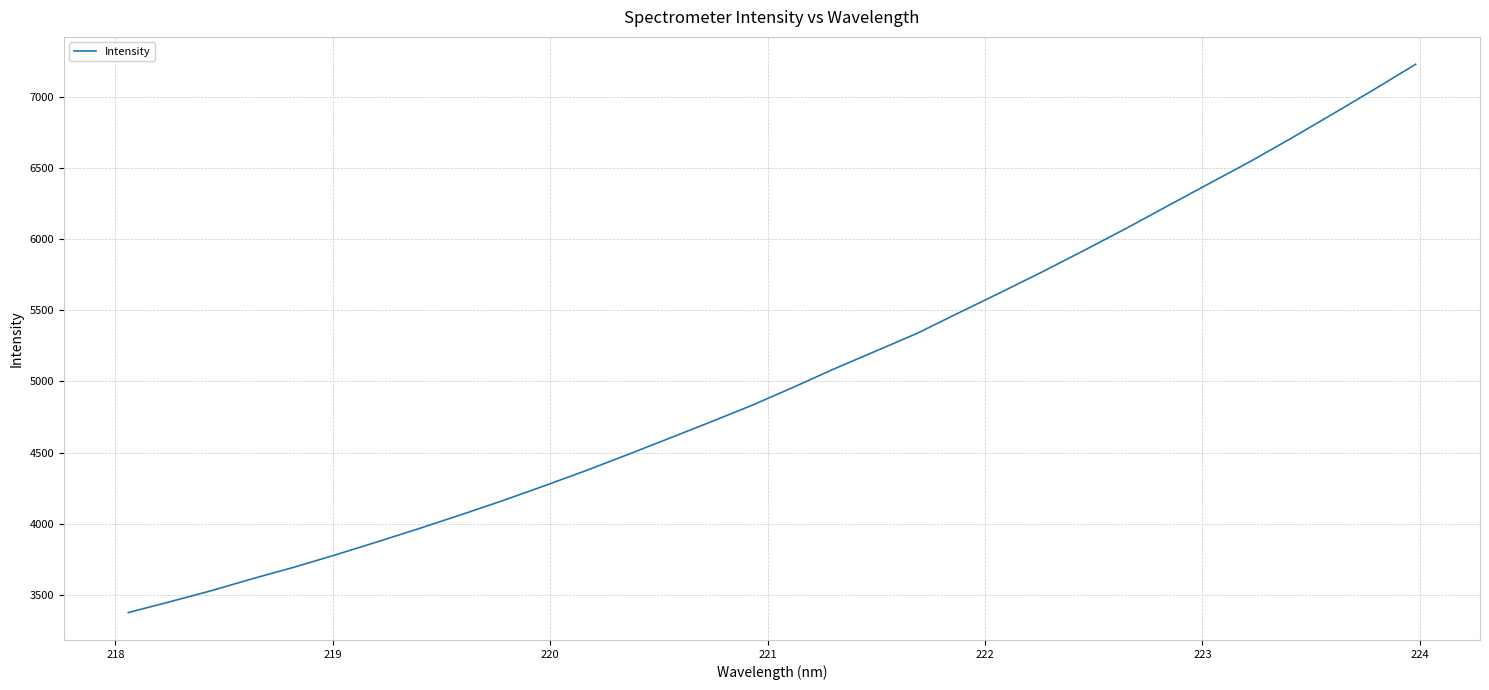

What is the greatest value displayed?

7227.2